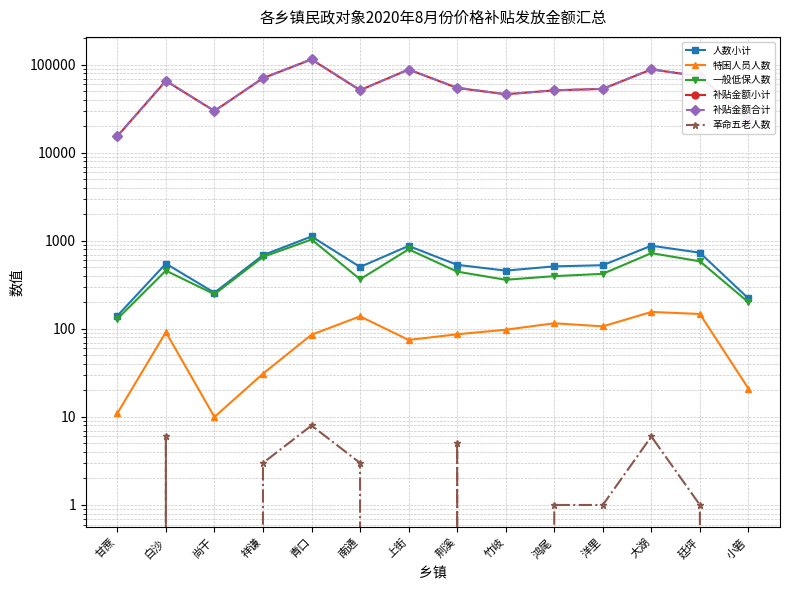

The 一般低保人数 series shows 1257 at 大湖. True or false?

False